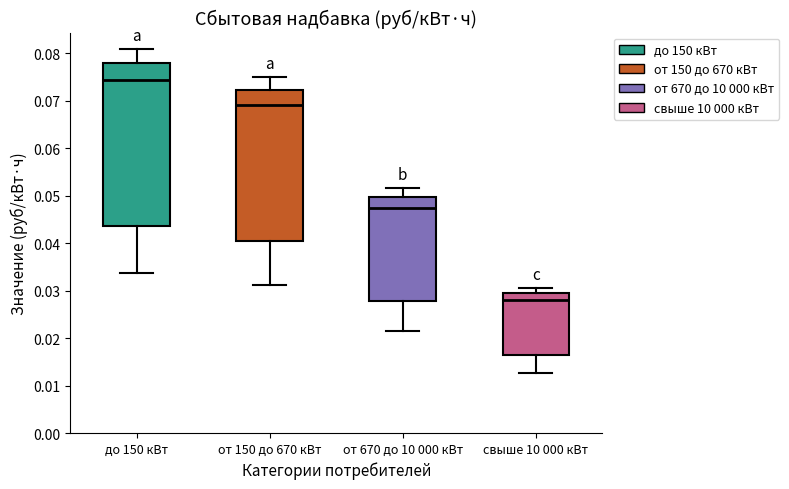

Reading left to right, read every box against the y-axis: the position of its median line, the range the box covers, and the ends of its whiskers. The values are not printed on the chart, so give them approximately, as read against the axis.

до 150 кВт: median 0.074, box 0.044 to 0.078, whiskers 0.034 to 0.081
от 150 до 670 кВт: median 0.069, box 0.040 to 0.072, whiskers 0.031 to 0.075
от 670 до 10 000 кВт: median 0.047, box 0.028 to 0.050, whiskers 0.021 to 0.052
свыше 10 000 кВт: median 0.028, box 0.016 to 0.029, whiskers 0.013 to 0.031